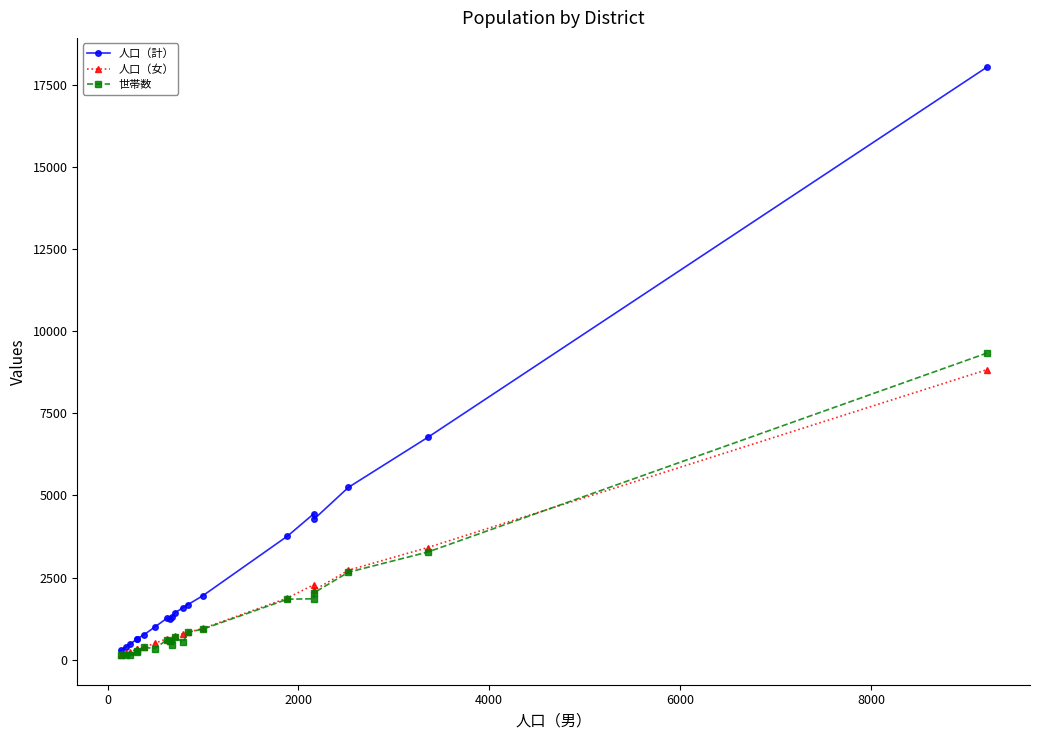

What is the greatest value displayed?

18043